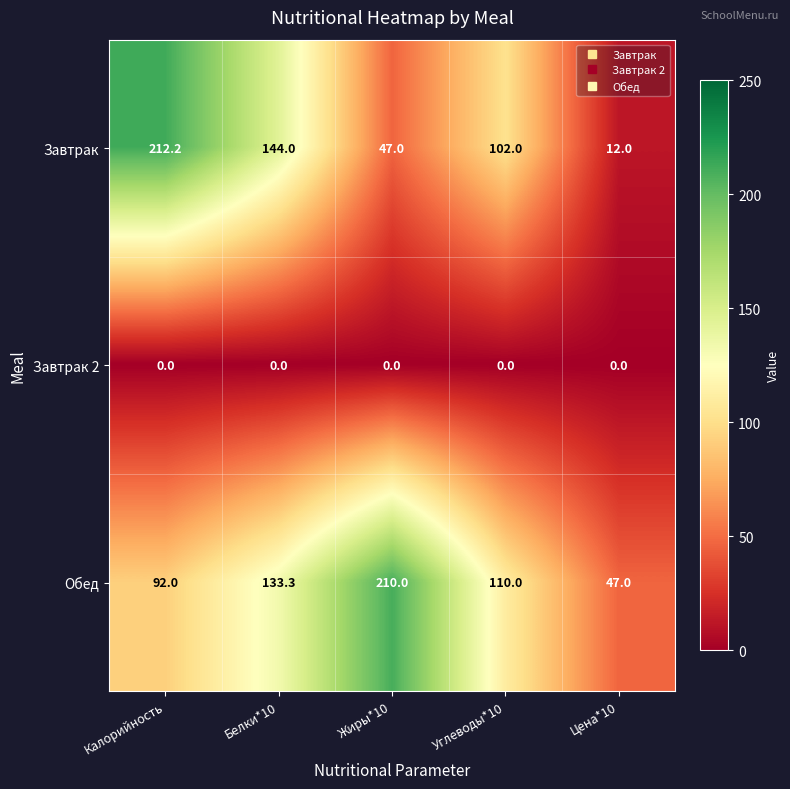

How many data points in Обед are less than 110?

2